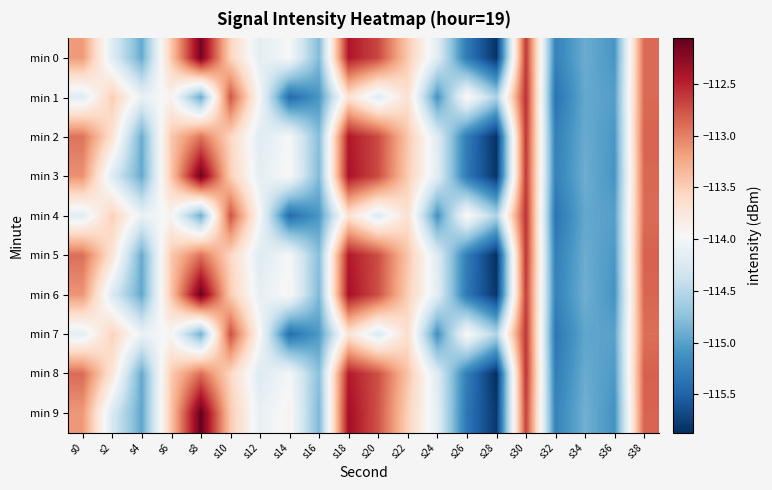

List the series in order of their peak value, highest first.

min 9, min 6, min 3, min 0, min 2, min 5, min 8, min 1, min 4, min 7